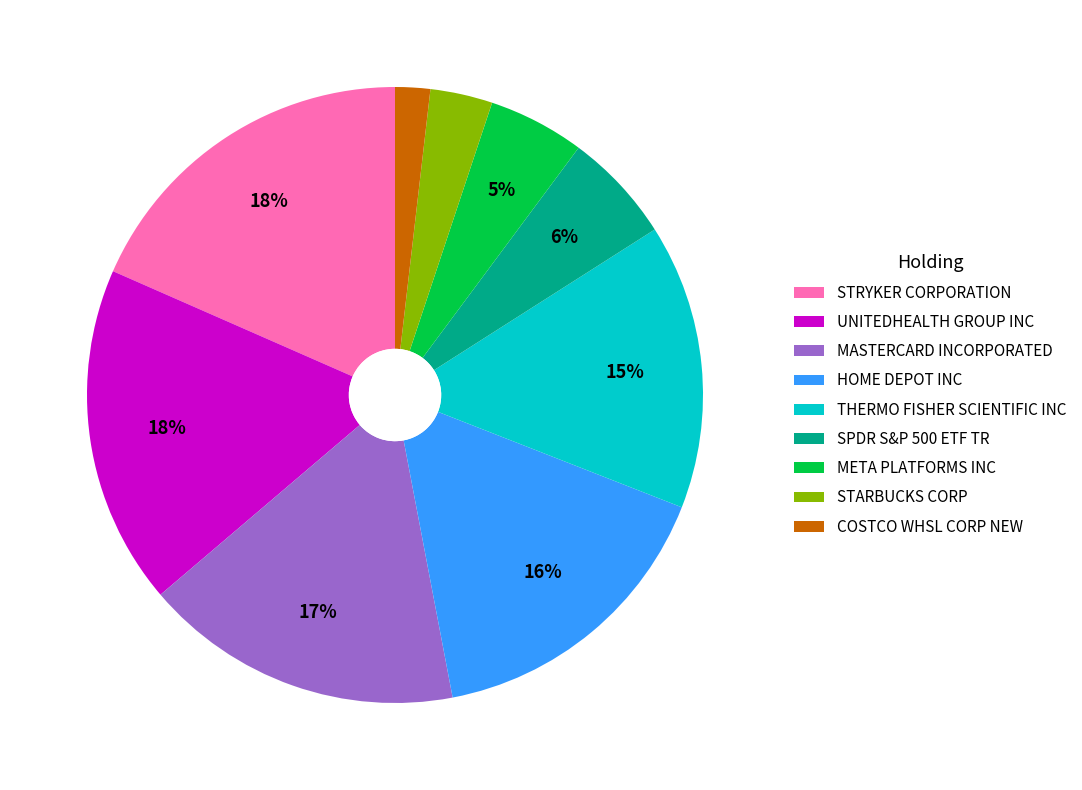

Is STRYKER CORPORATION the majority of the pie?

No